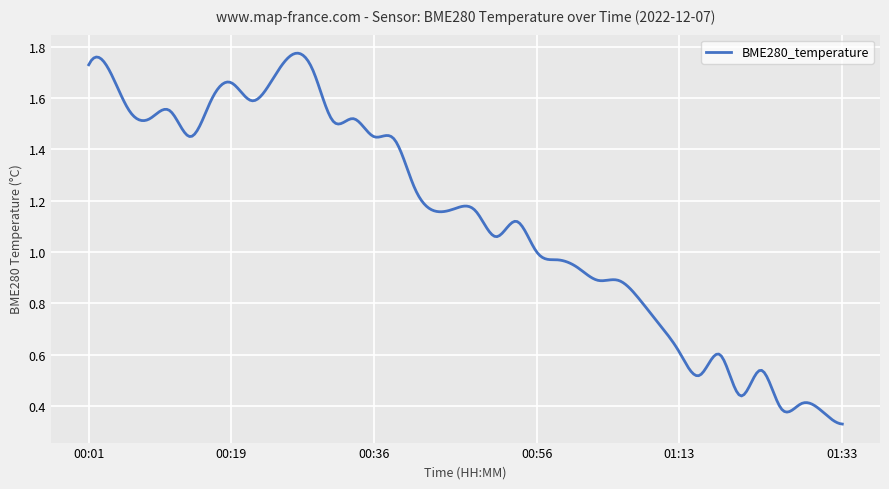

What is the label of the 23rd point from the left?

00:56